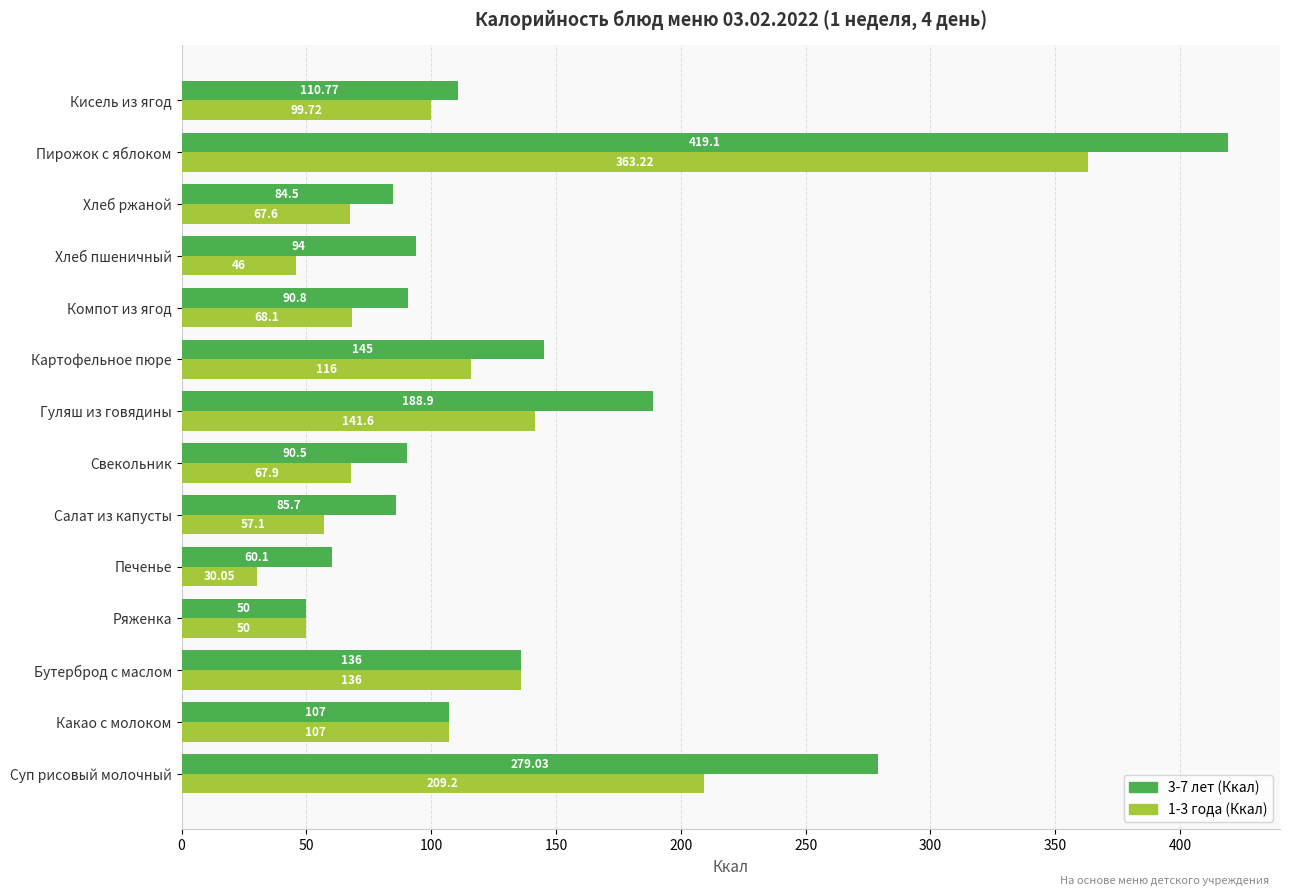

Where is 3-7 лет (Ккал) nearest to the value 234?

Суп рисовый молочный